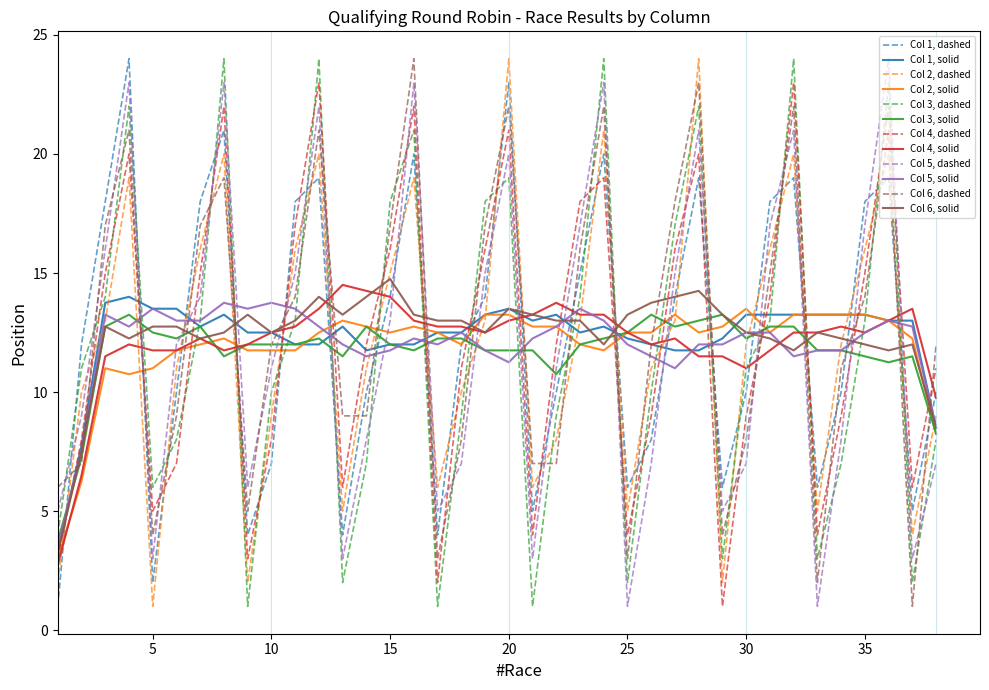

What is the maximum value for Col 2, dashed?

24.0